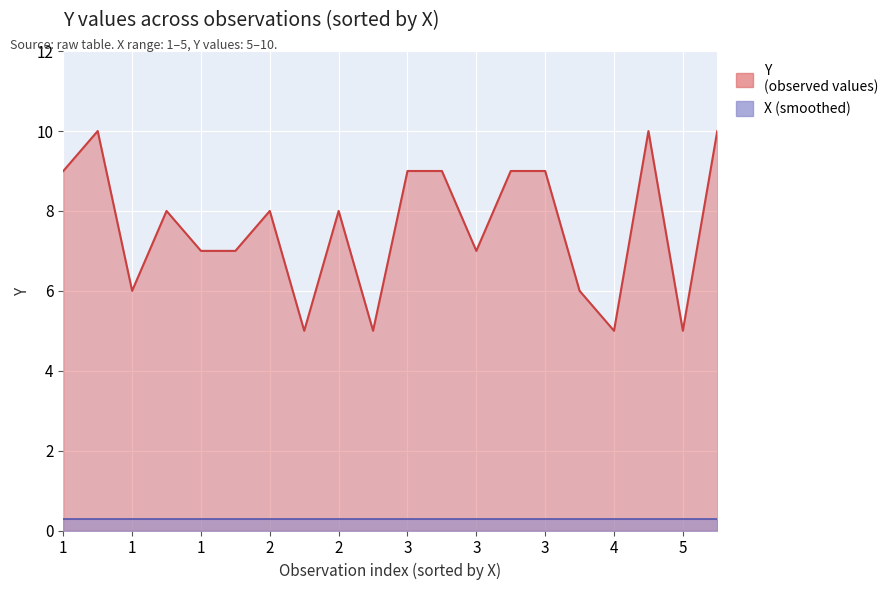

The value of X (smoothed) at 4 is 0.1. True or false?

False